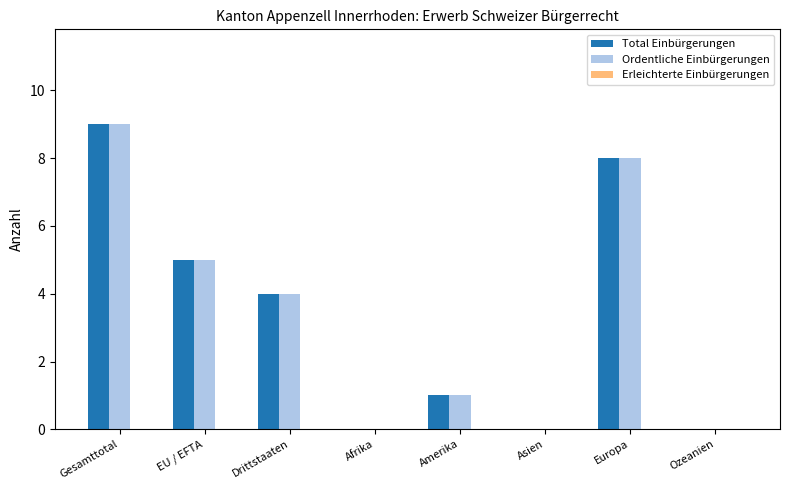

How many distinct data groups are displayed?

2